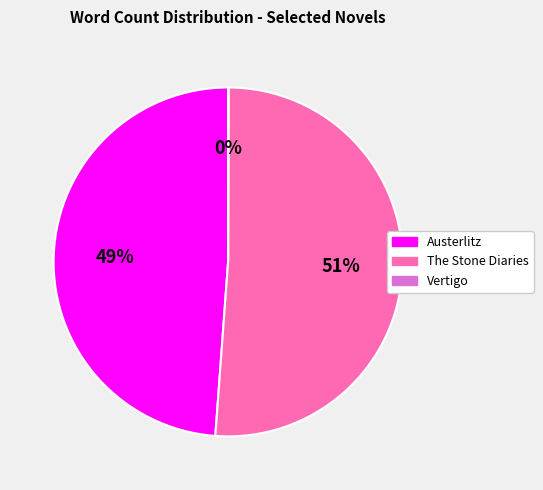

Which category has the biggest portion of the pie?

The Stone Diaries